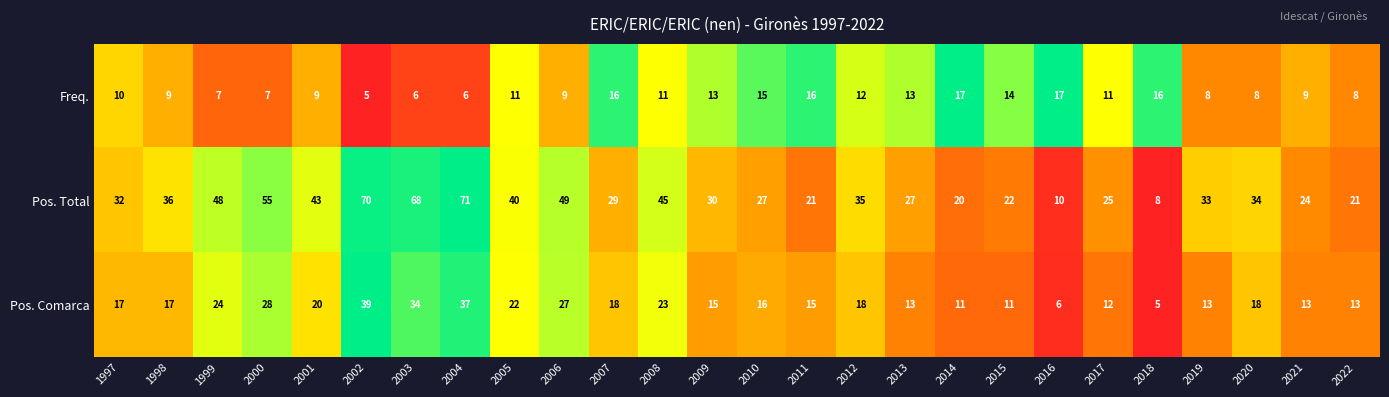

What is the difference between the highest and lowest values at 2007?

13